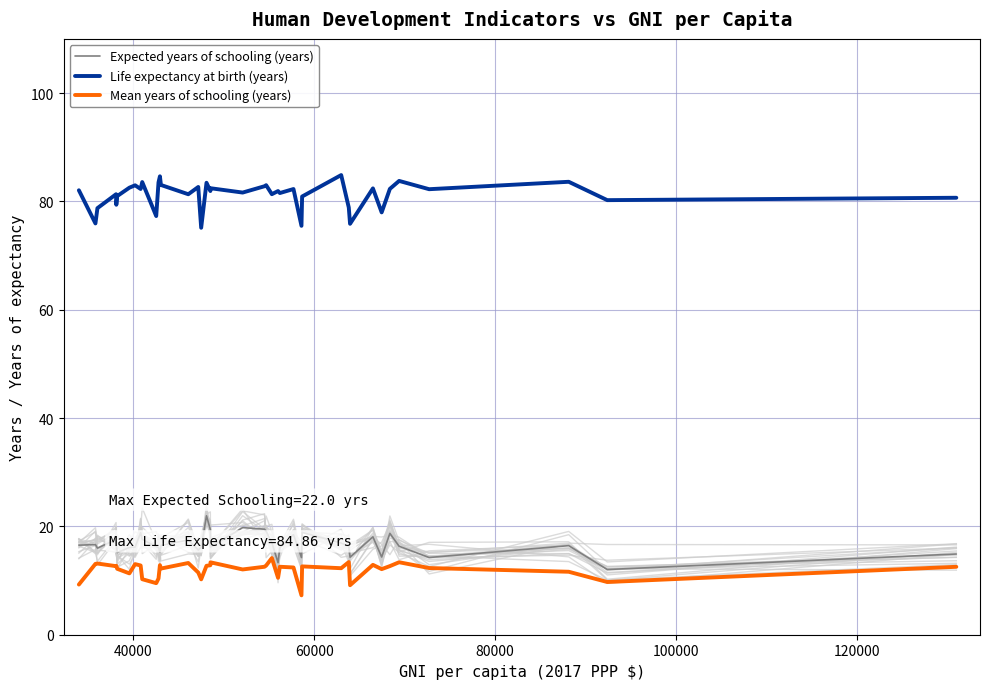

What is the minimum value for Expected years of schooling (years)?

12.0